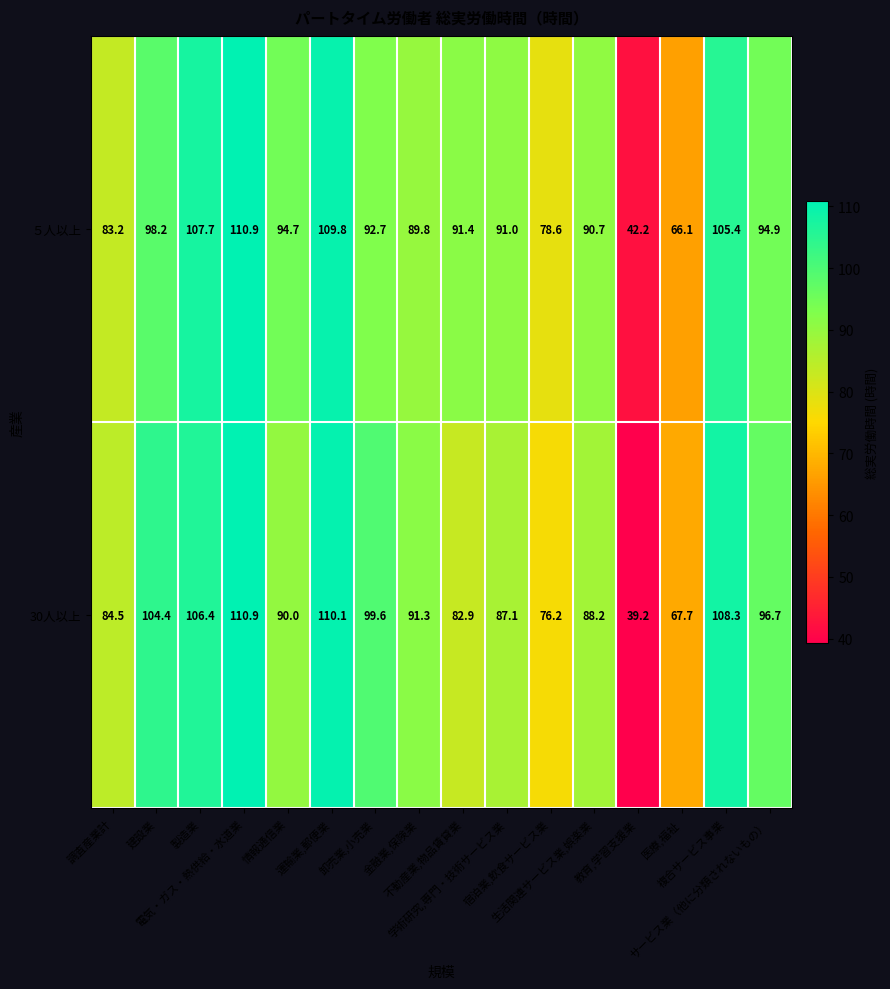

Rank the series by their average value, from highest to lowest.

５人以上, 30人以上